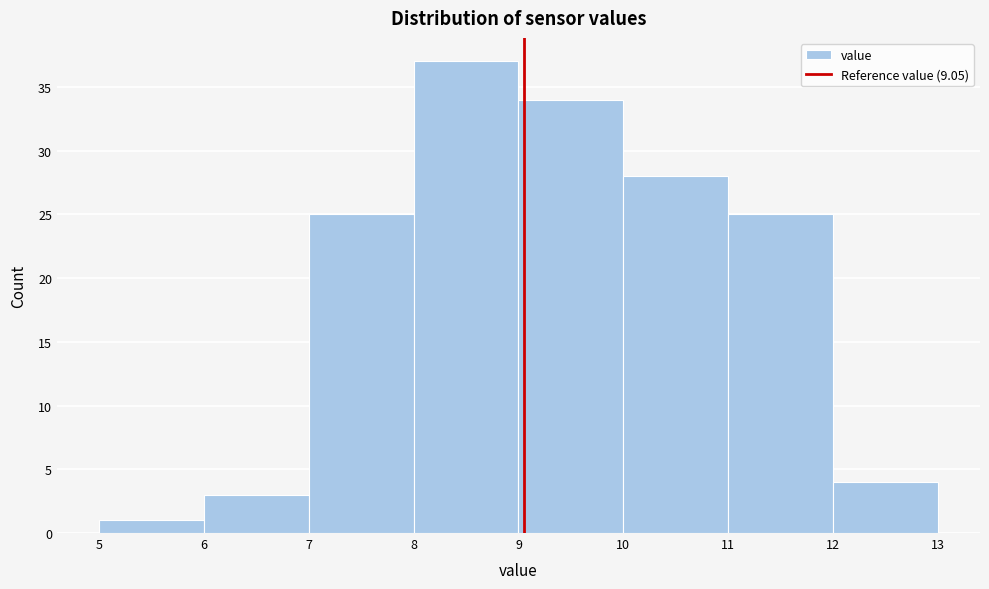

Which range on the x-axis has the tallest bar?

8 to 9